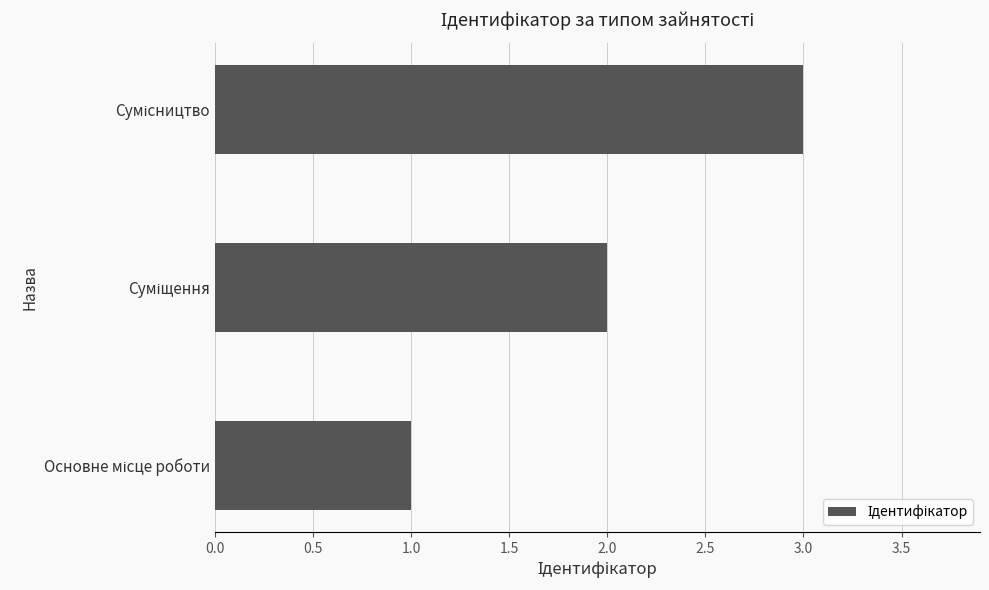

What is the greatest value displayed?

3